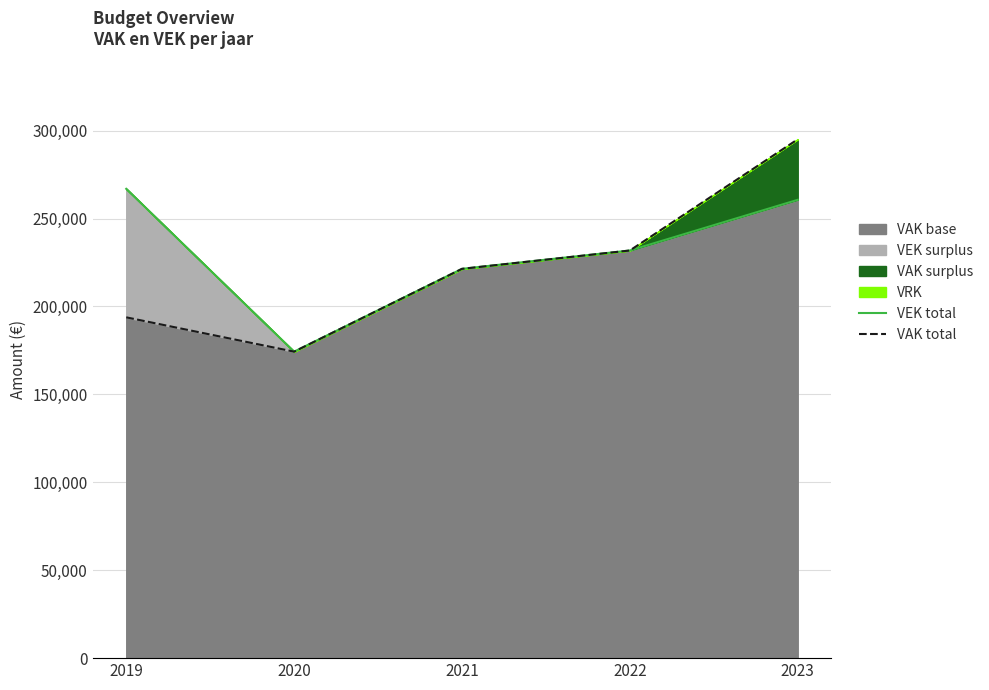

At which category is the sum across all series the highest?

2023